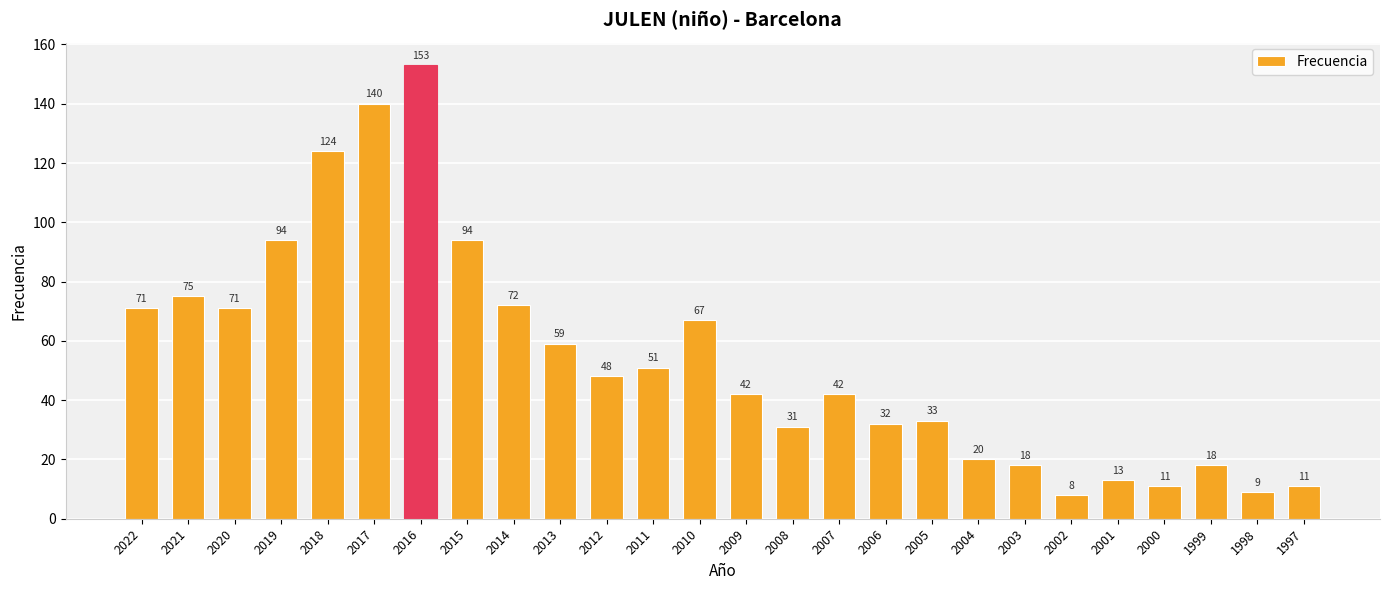

The chart shows a value of 117 at 2022. True or false?

False